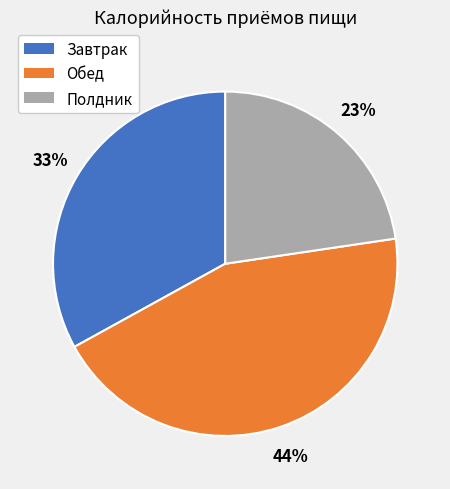

Is the sum of Полдник and Обед greater than half?

Yes